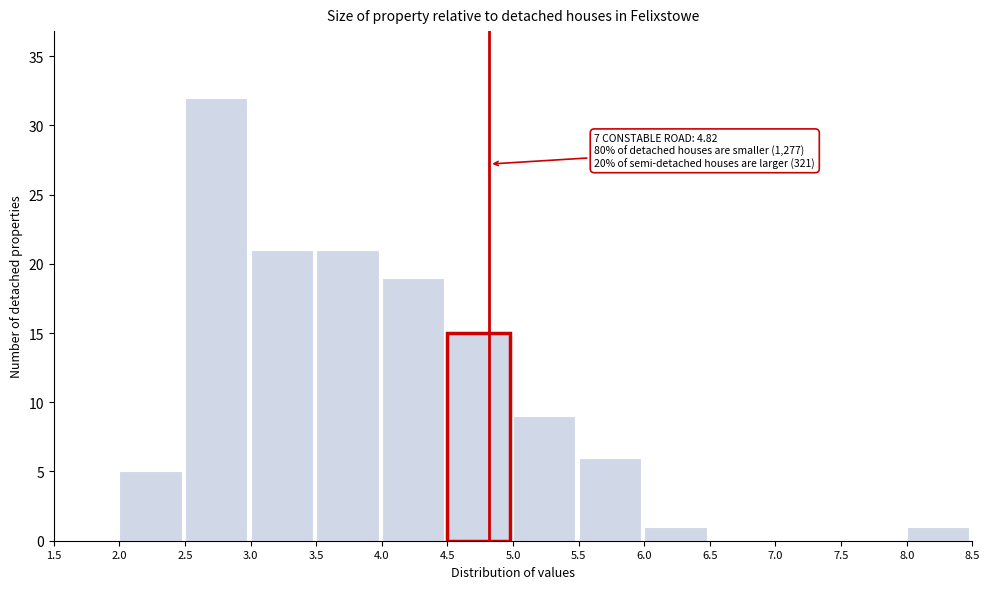

Which range on the x-axis has the tallest bar?

2.5 to 3.0